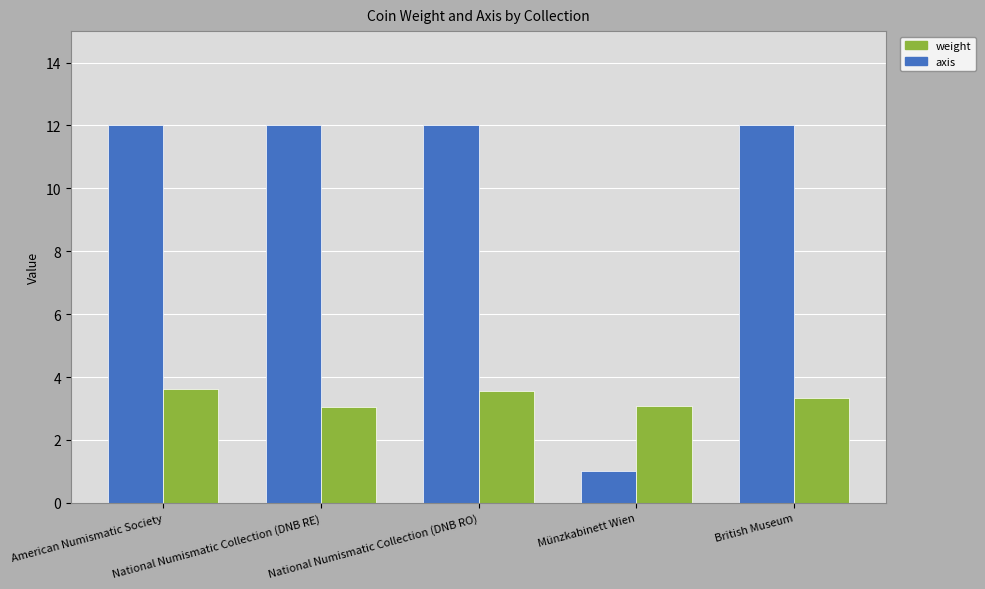

List the series in order of their overall mean, lowest first.

weight, axis